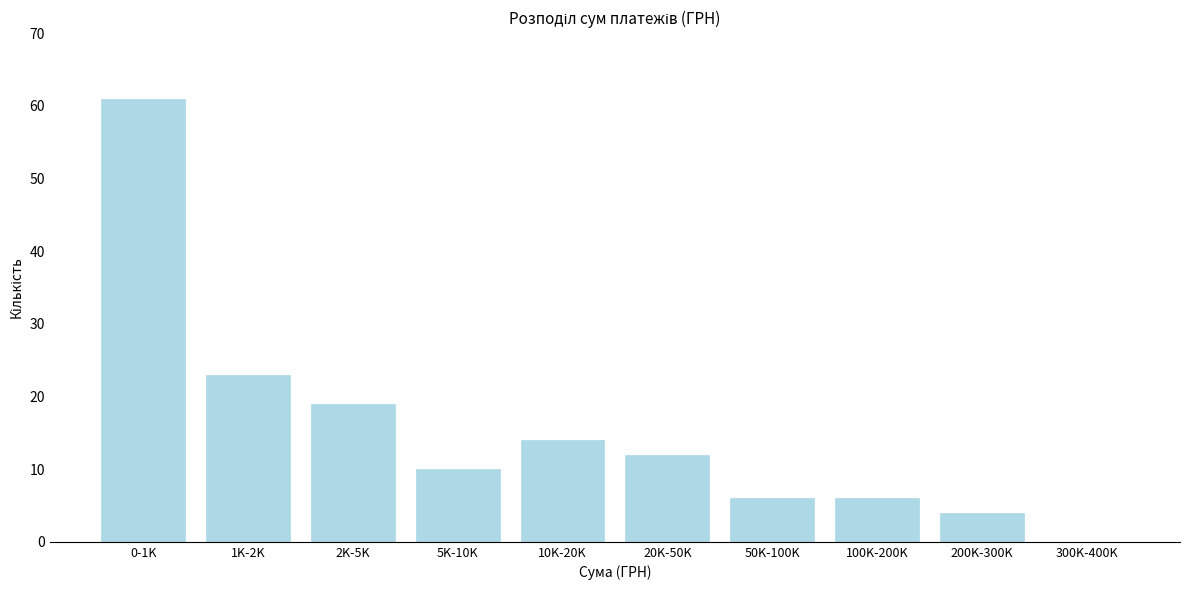

Reading right to left, what are all the values shown in this chart?

300K-400K=0	200K-300K=4	100K-200K=6	50K-100K=6	20K-50K=12	10K-20K=14	5K-10K=10	2K-5K=19	1K-2K=23	0-1K=61